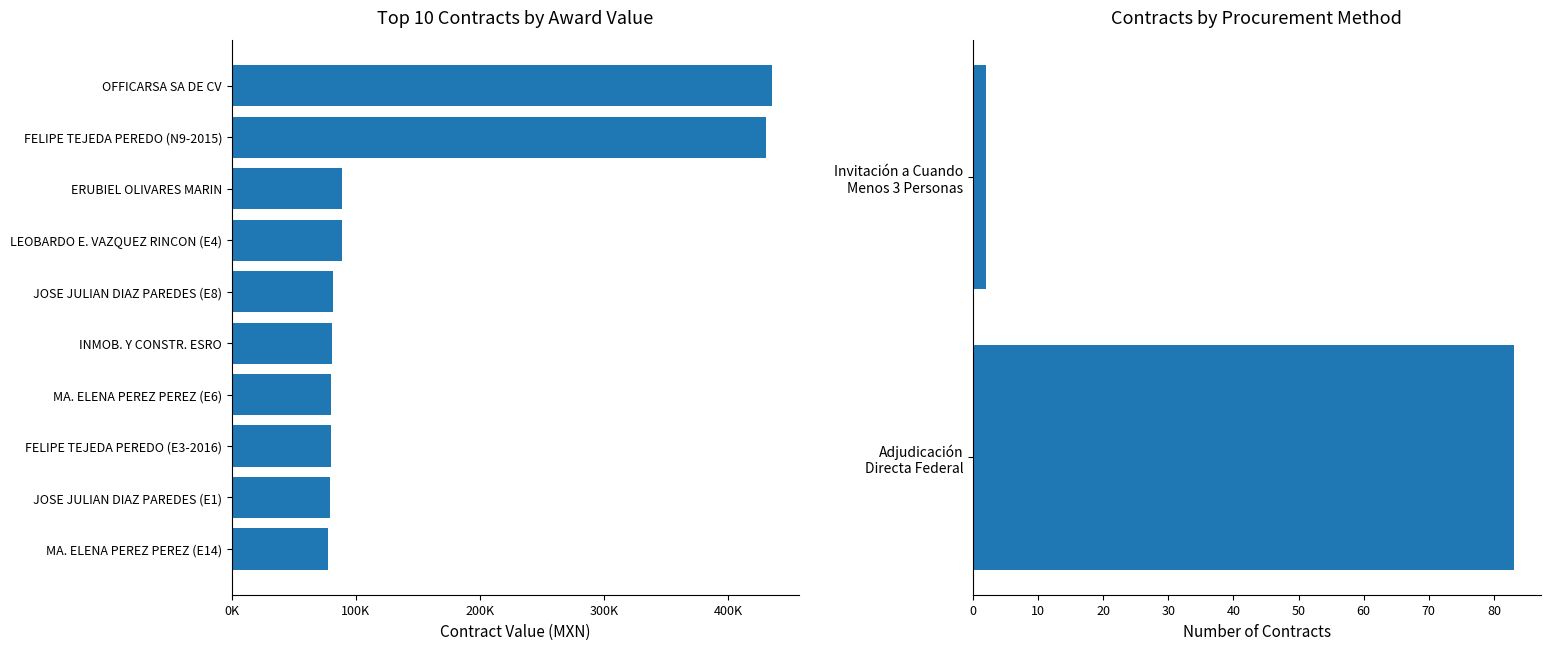

What value does the data have at AA-930054949-E3-2016?

79765.9